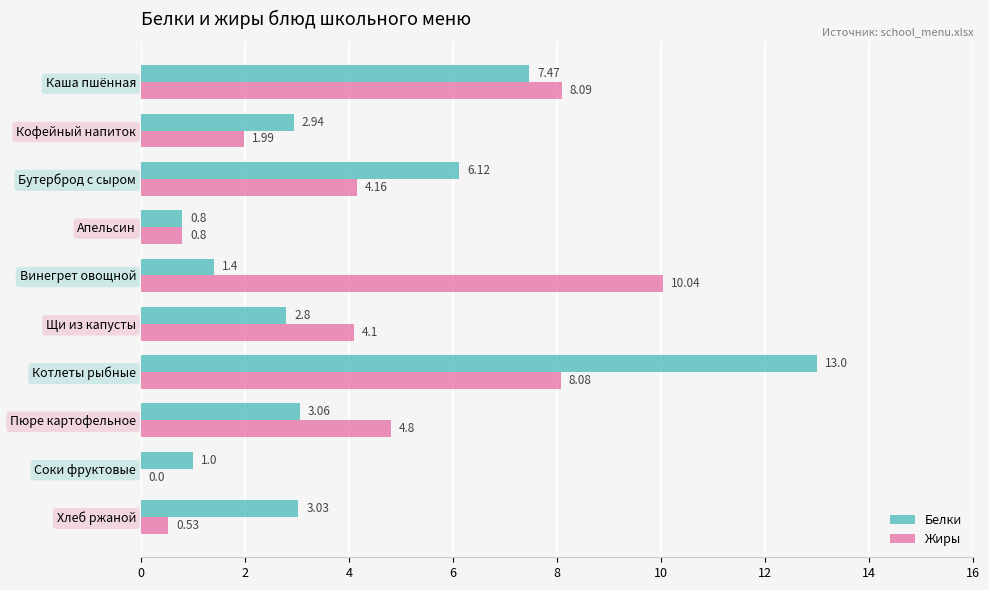

Which label corresponds to the largest value in the chart?

Котлеты рыбные